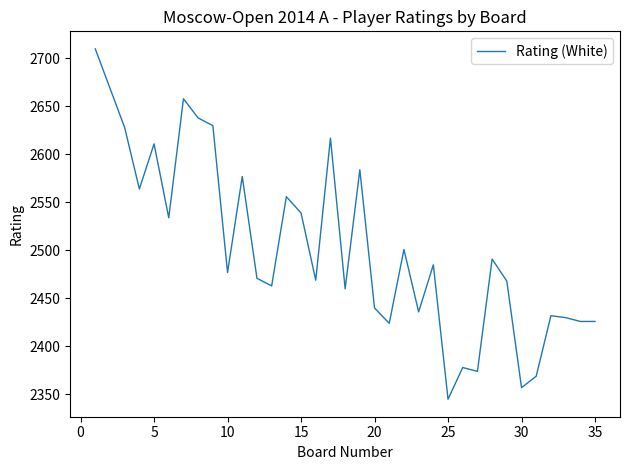

What is the greatest value displayed?

2710